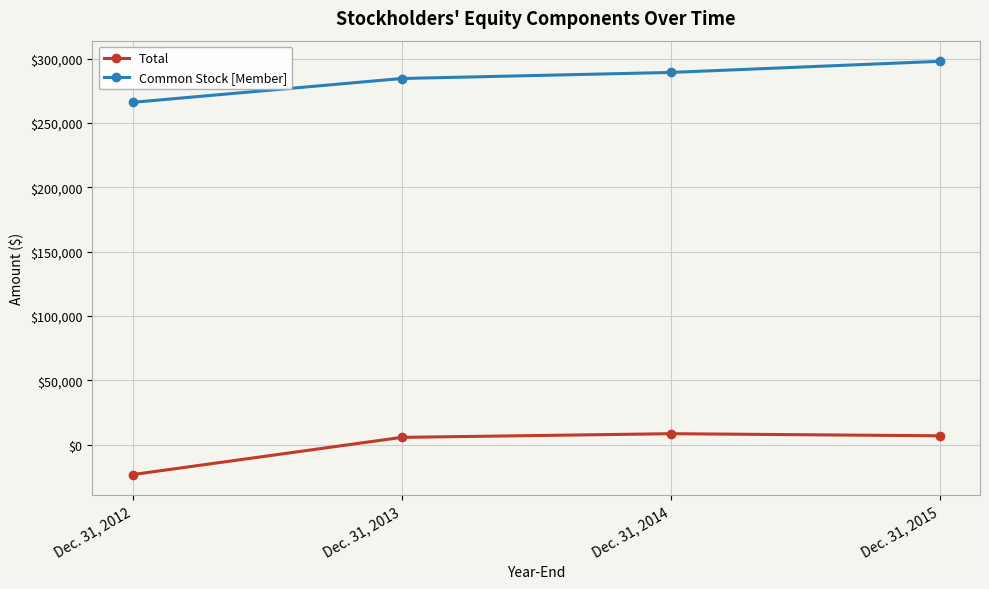

Is the value of Common Stock [Member] at Dec. 31, 2014 greater than the value of Total at Dec. 31, 2012?

Yes